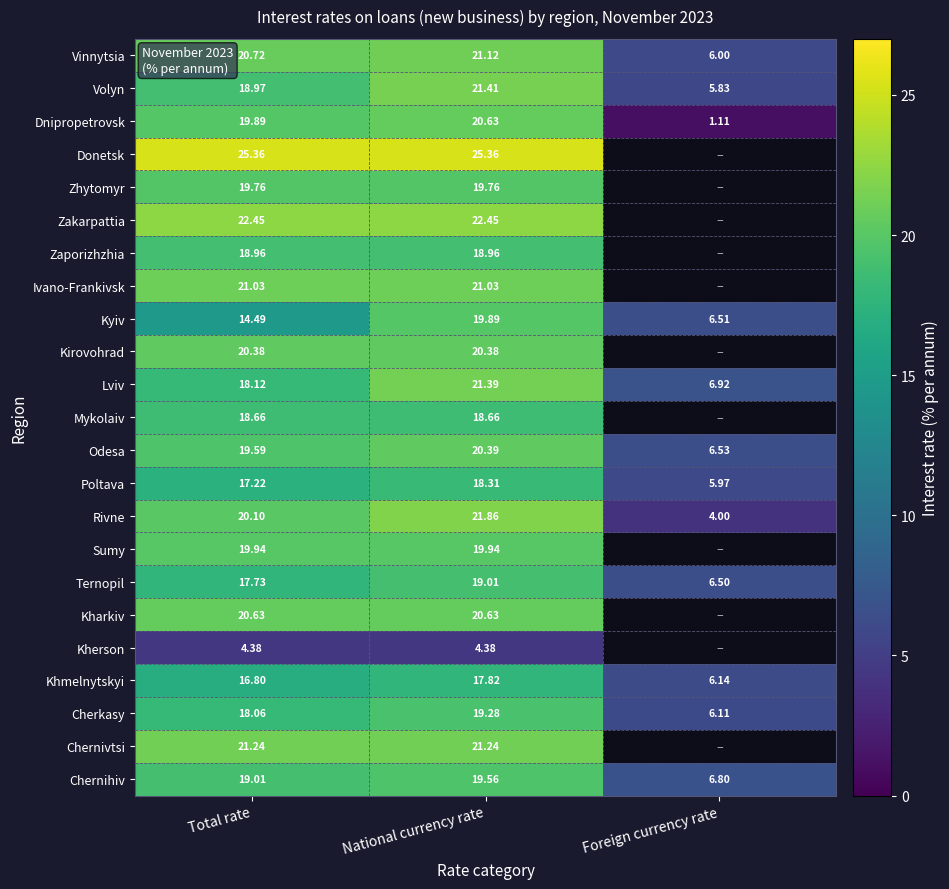

Rank the series at Total rate from highest to lowest value.

Donetsk, Zakarpattia, Chernivtsi, Ivano-Frankivsk, Vinnytsia, Kharkiv, Kirovohrad, Rivne, Sumy, Dnipropetrovsk, Zhytomyr, Odesa, Chernihiv, Volyn, Zaporizhzhia, Mykolaiv, Lviv, Cherkasy, Ternopil, Poltava, Khmelnytskyi, Kyiv, Kherson